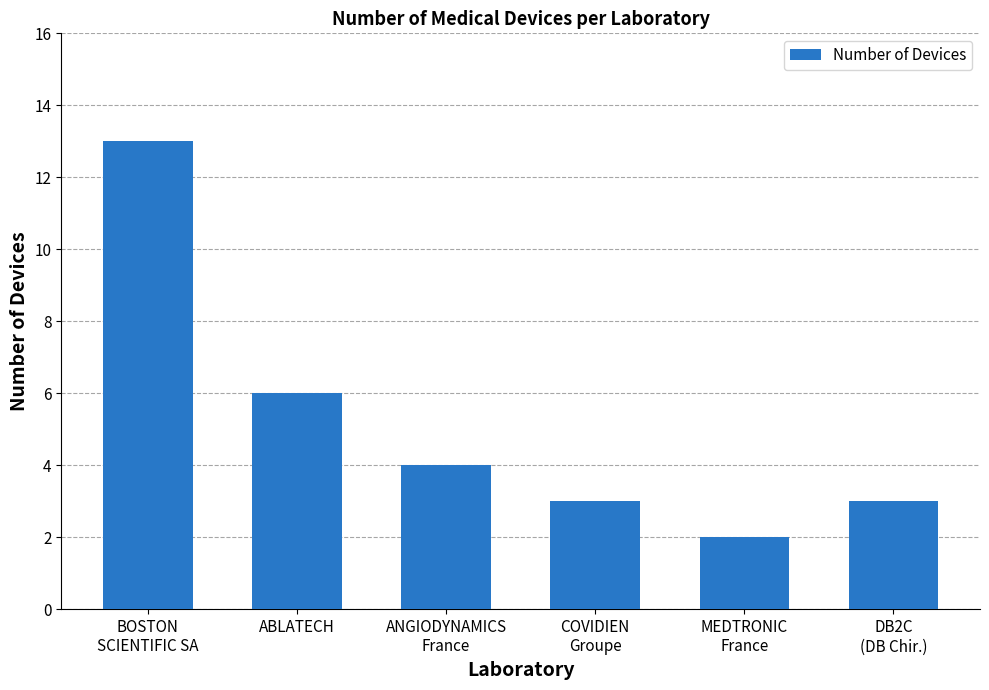

Which has a higher value, ANGIODYNAMICS
France or COVIDIEN
Groupe?

ANGIODYNAMICS
France